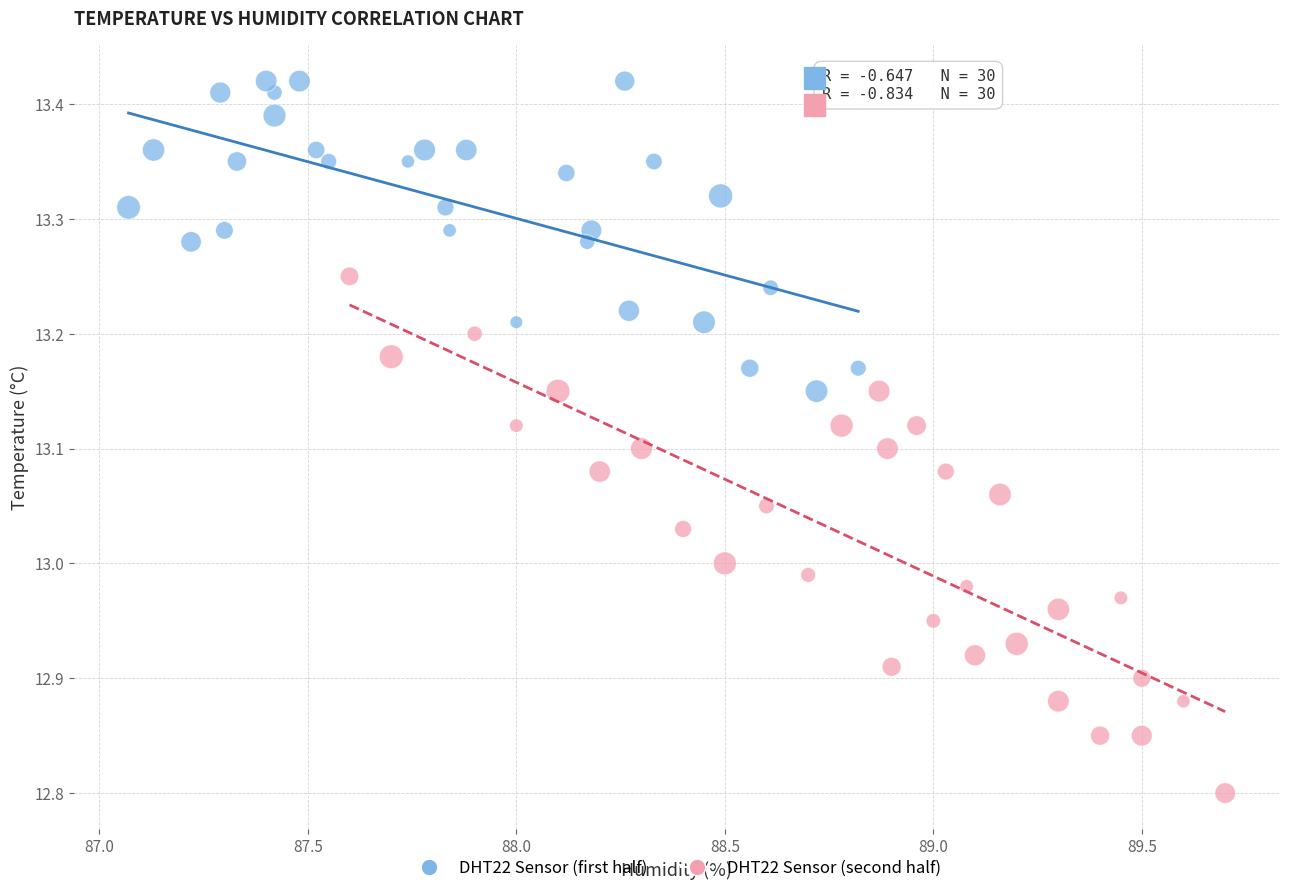

Which series contains the lowest Y value?

DHT22 Sensor (second half)